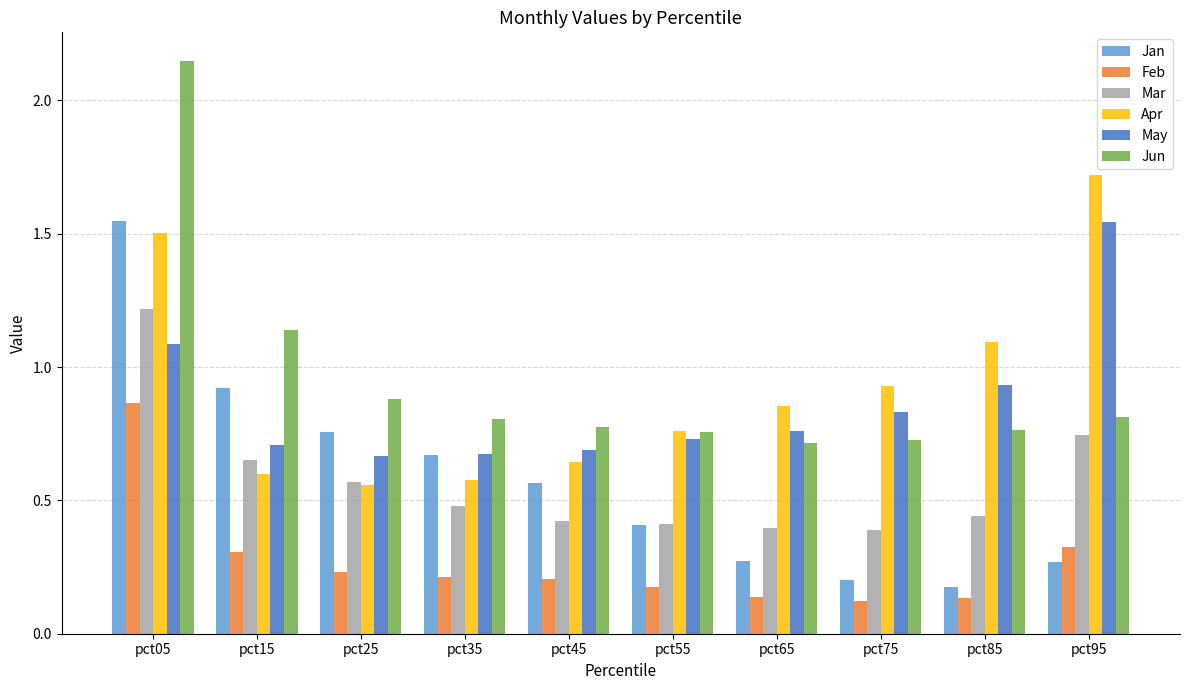

What is the maximum value for Mar?

1.2